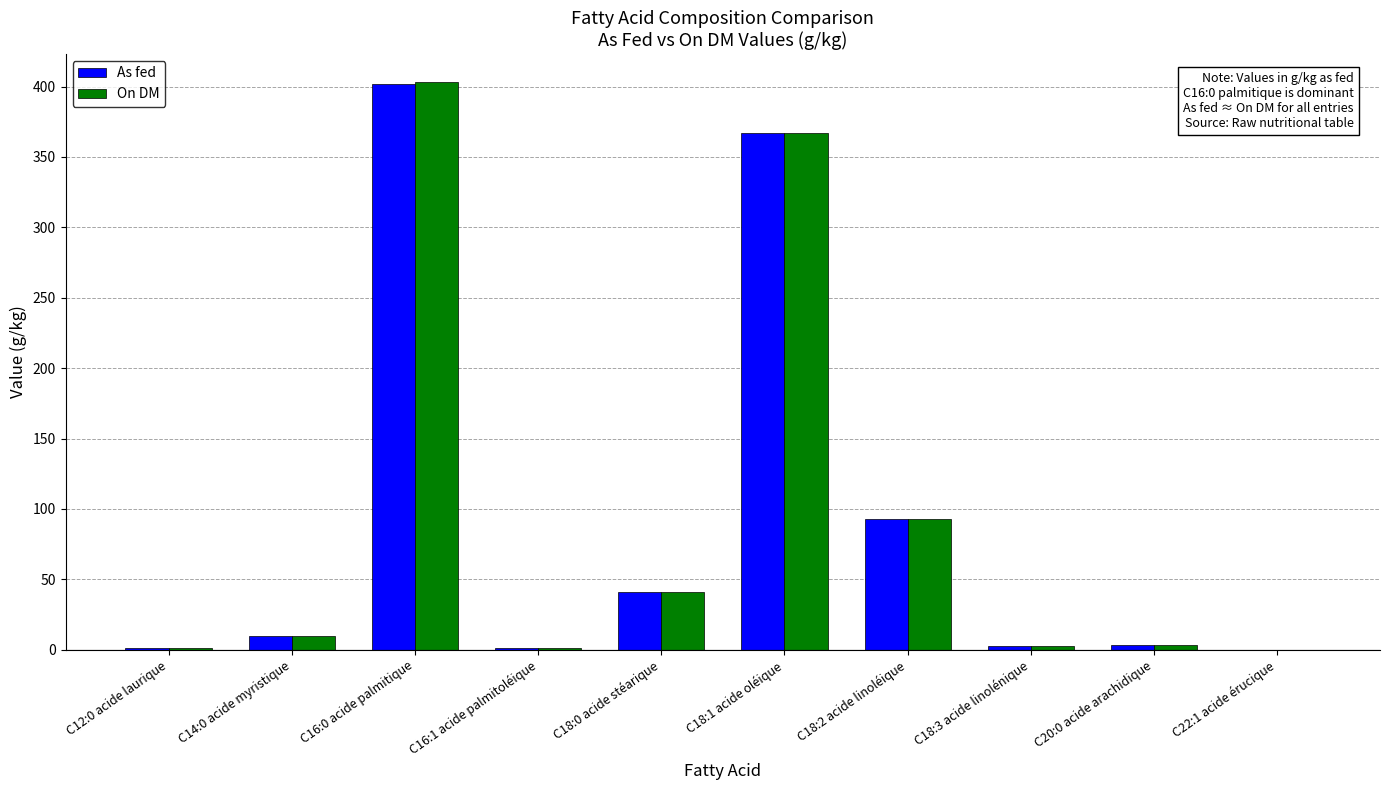

The On DM series shows 15.2 at C18:0 acide stéarique. True or false?

False